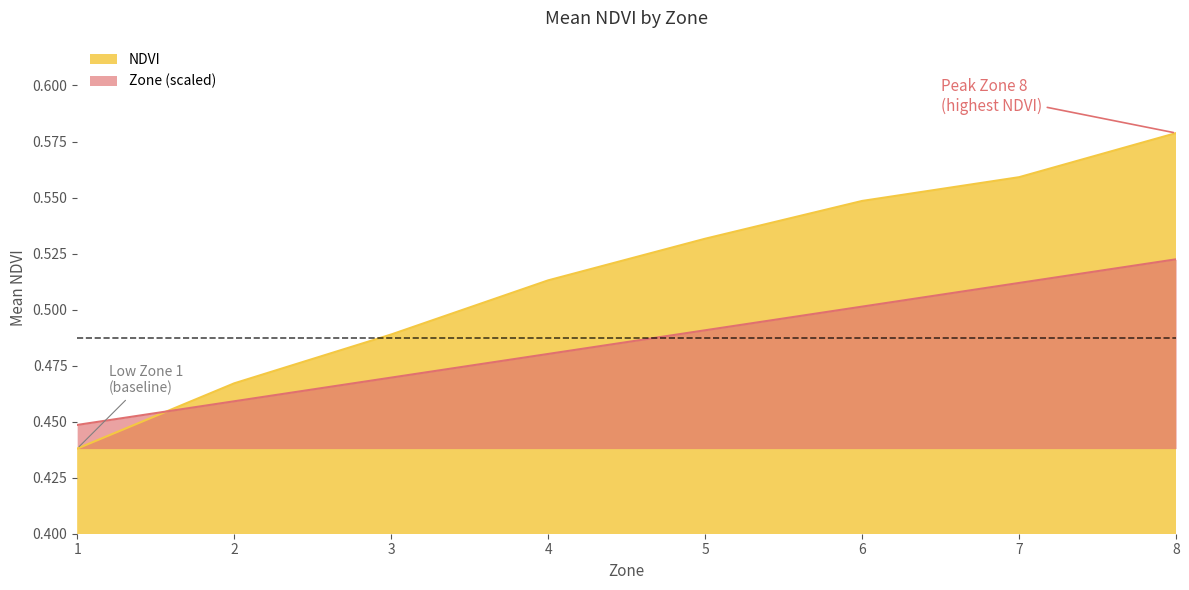

Which series has the widest spread of values?

NDVI